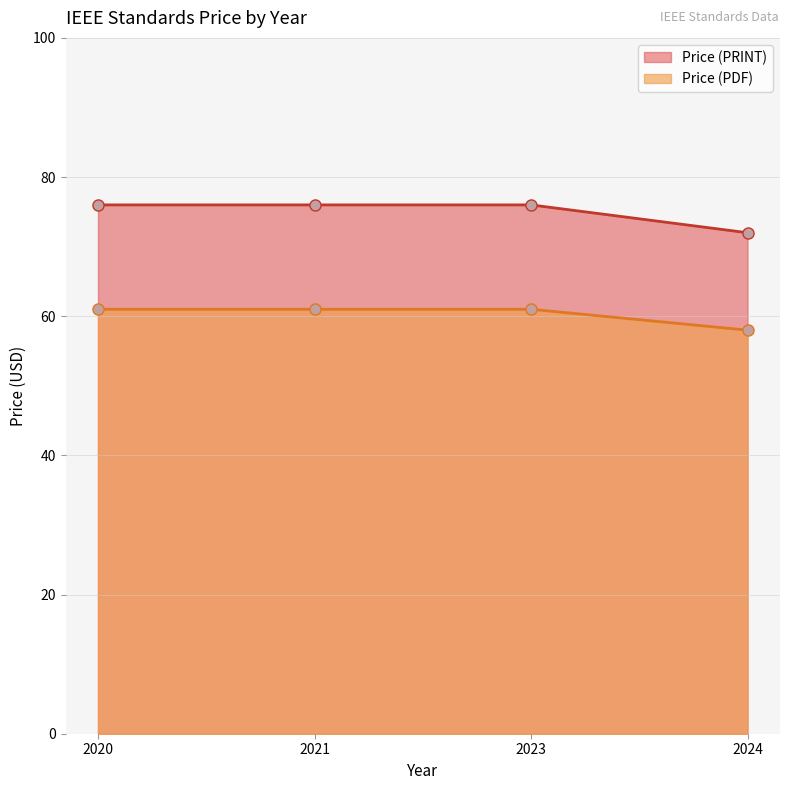

What is the sum of the Price (PDF) values at 2023 and 2024?

119